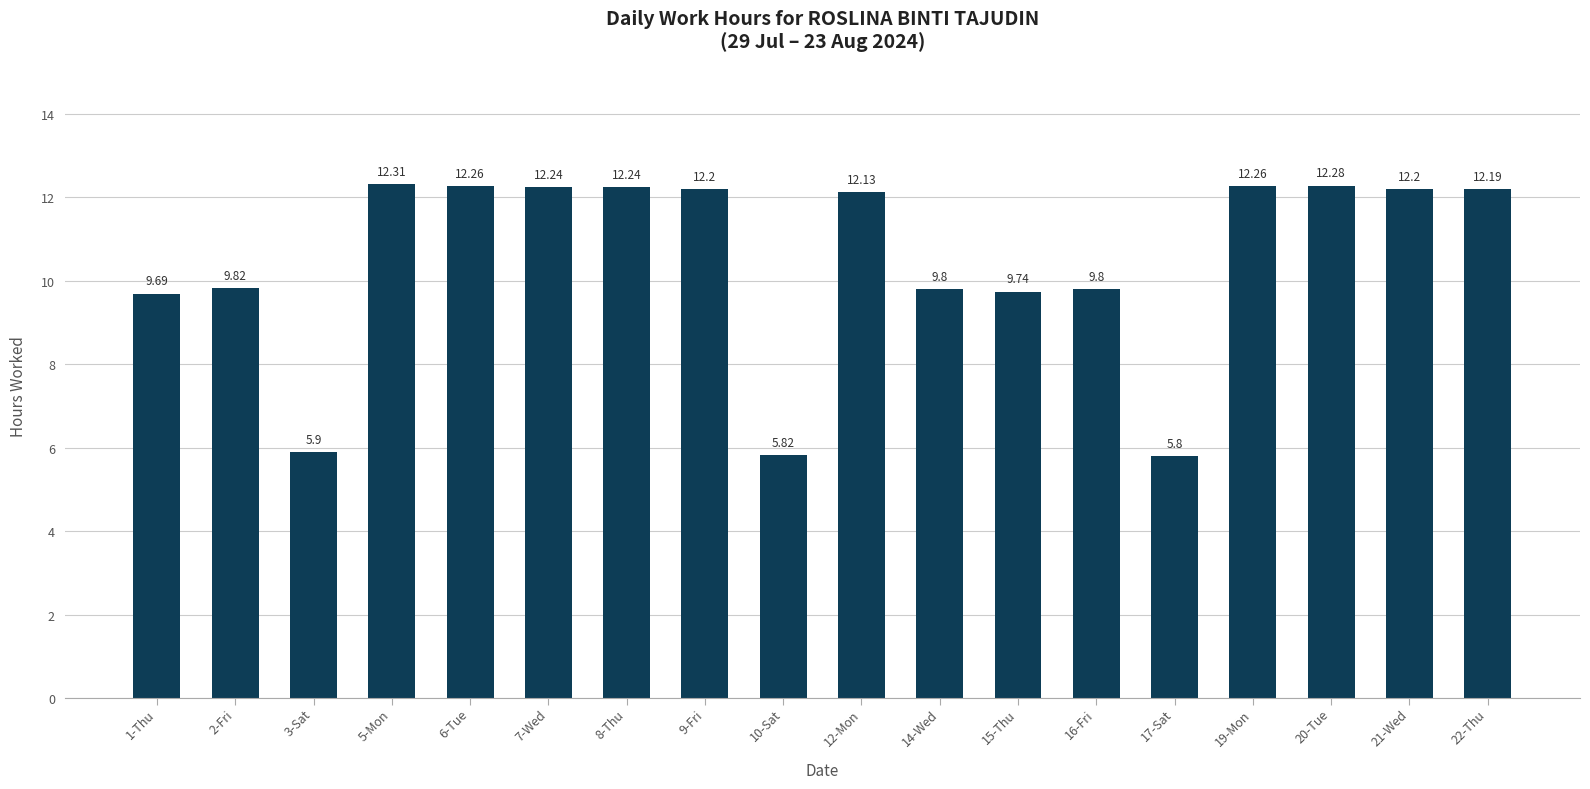

How many data points are less than 12?

8